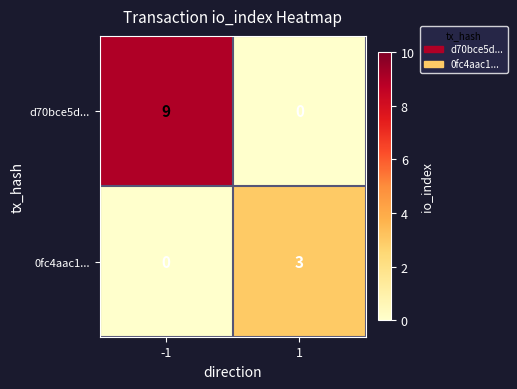

True or false: d70bce5d... has a value of 0 at 1.

True